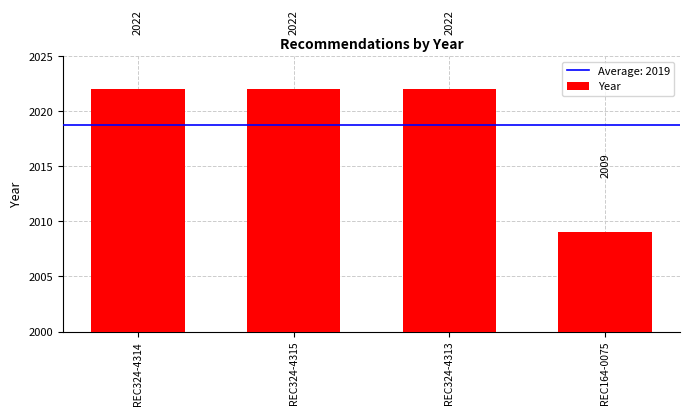

Reading left to right, list all the values displayed in this chart.

REC324-4314=2022	REC324-4315=2022	REC324-4313=2022	REC164-0075=2009